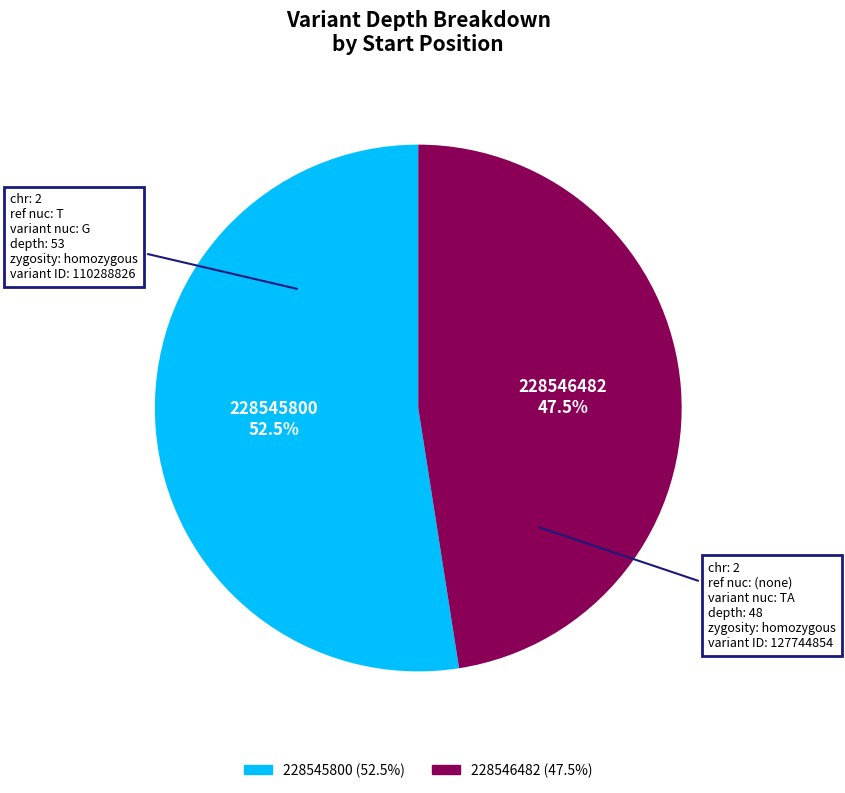

Rank the categories by value from lowest to highest.

228546482, 228545800